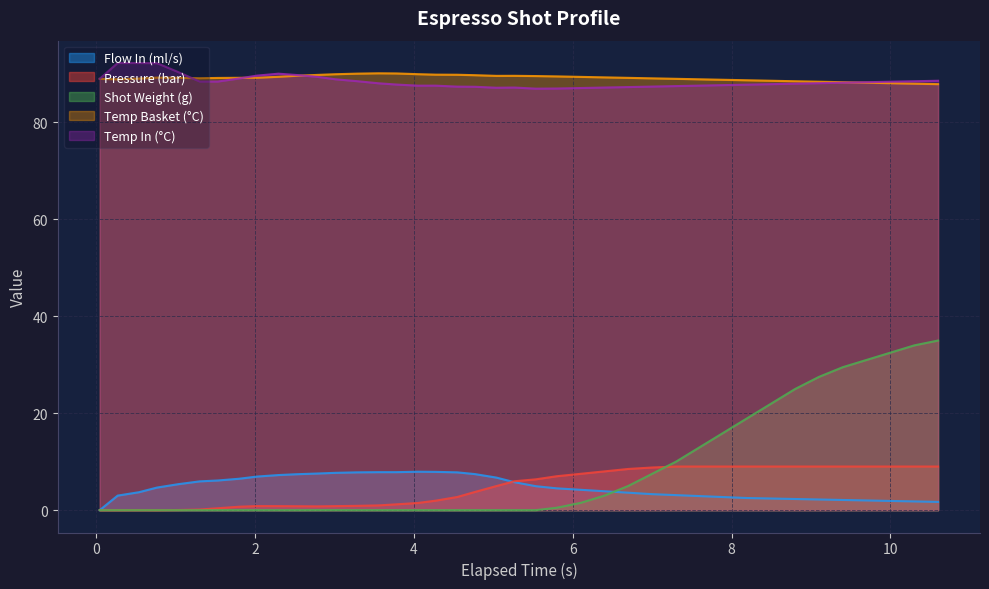

True or false: pressure has more than 1 points higher than both neighbors.

True